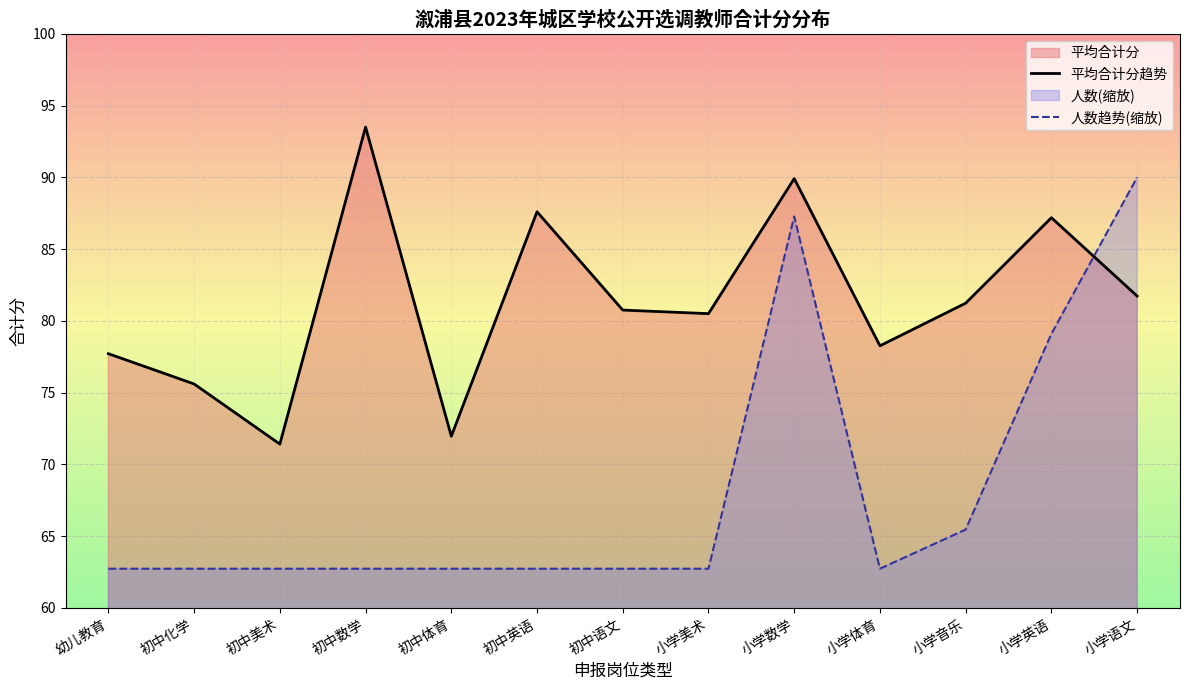

What is the sum of all 平均合计分趋势 values?

1057.3